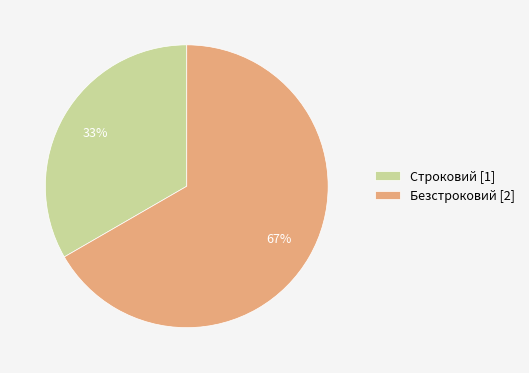

Which category has the smallest portion of the pie?

Строковий